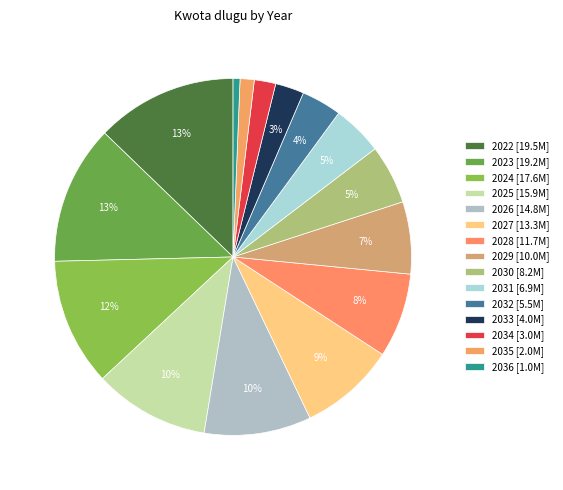

Count the number of slices in the pie.

15